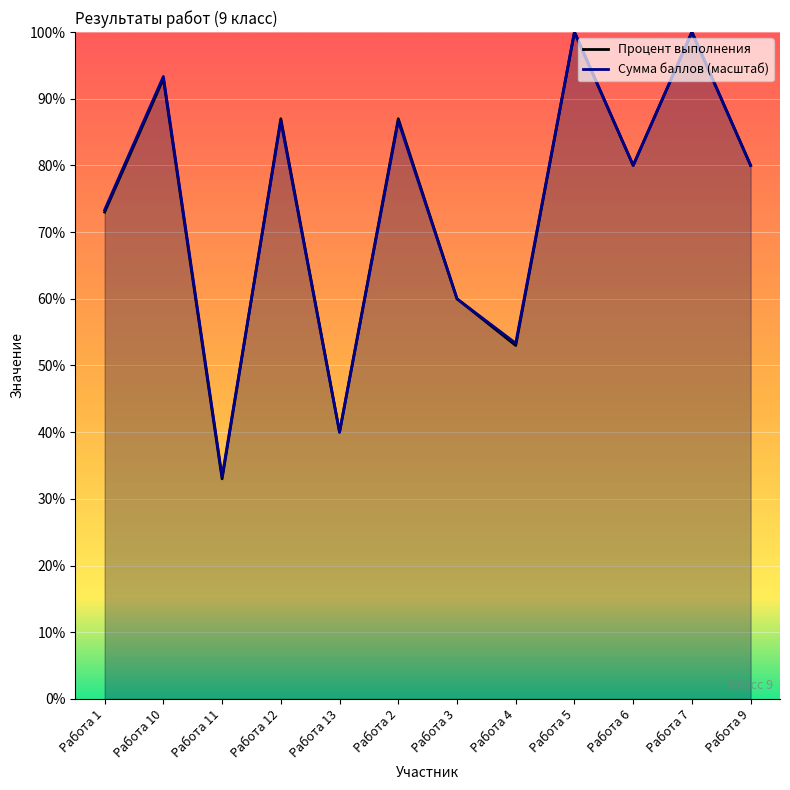

What is the maximum value shown in the chart?

100.0